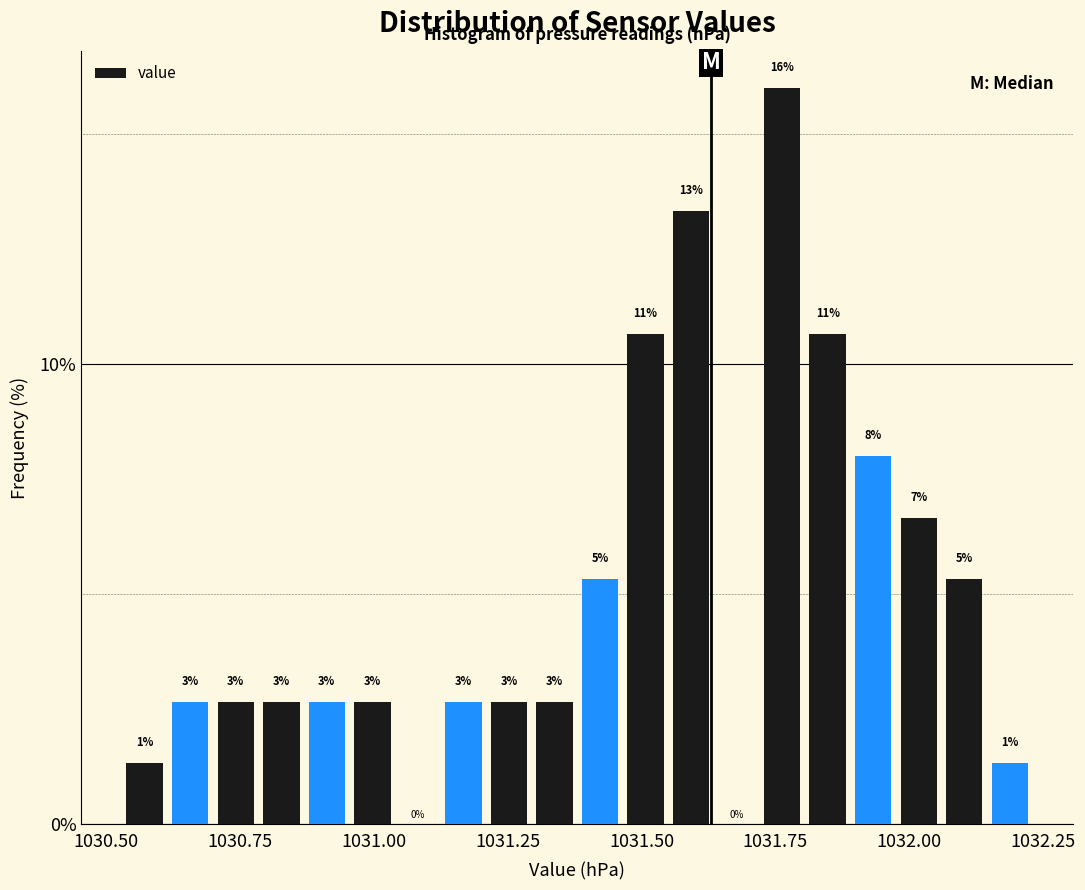

Read against the x-axis, roughly where is the centre of the tallest bar?

1031.75